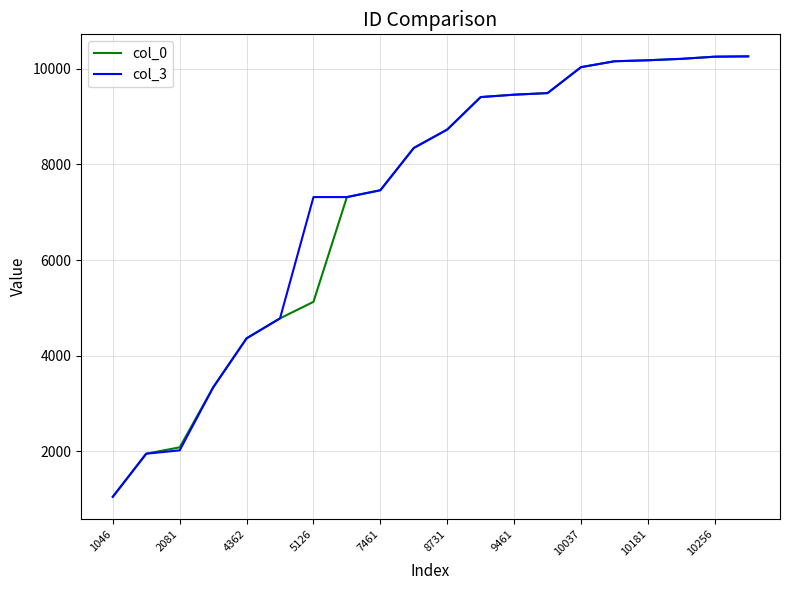

How many lines are shown in the chart?

2